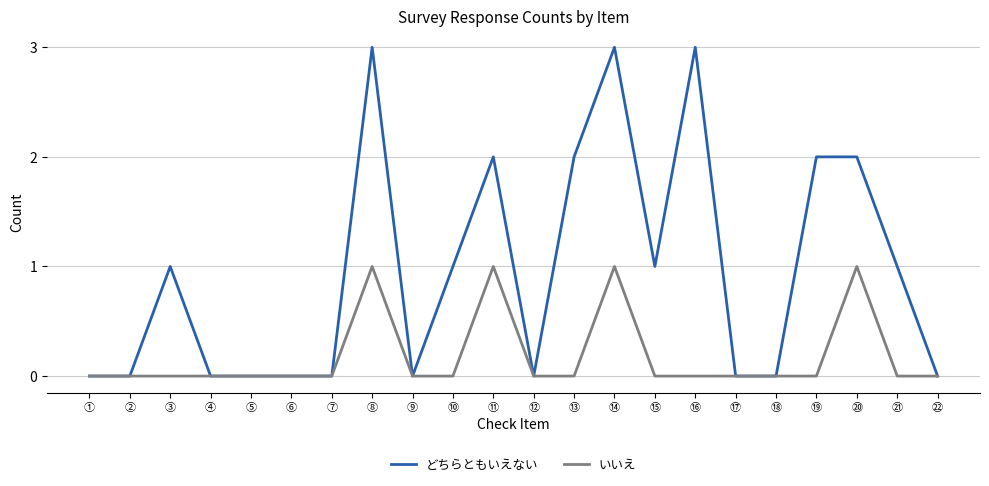

What value does the どちらともいえない series have at ⑯?

3